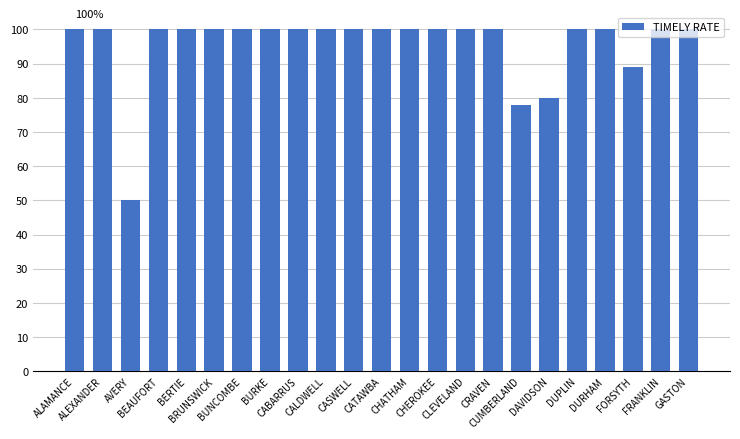

What is the smallest value displayed?

50.0